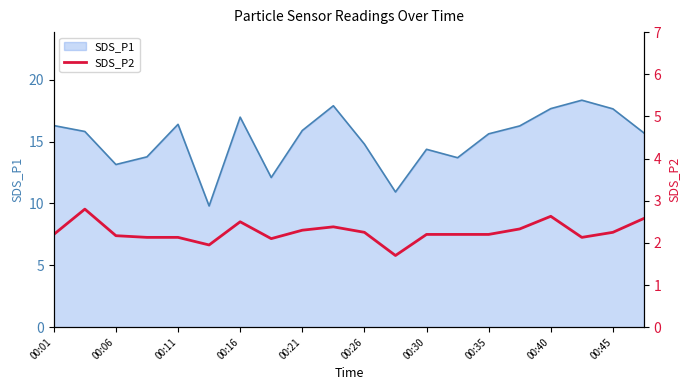

Is it true that SDS_P1 equals 16.4 at 00:11?

True